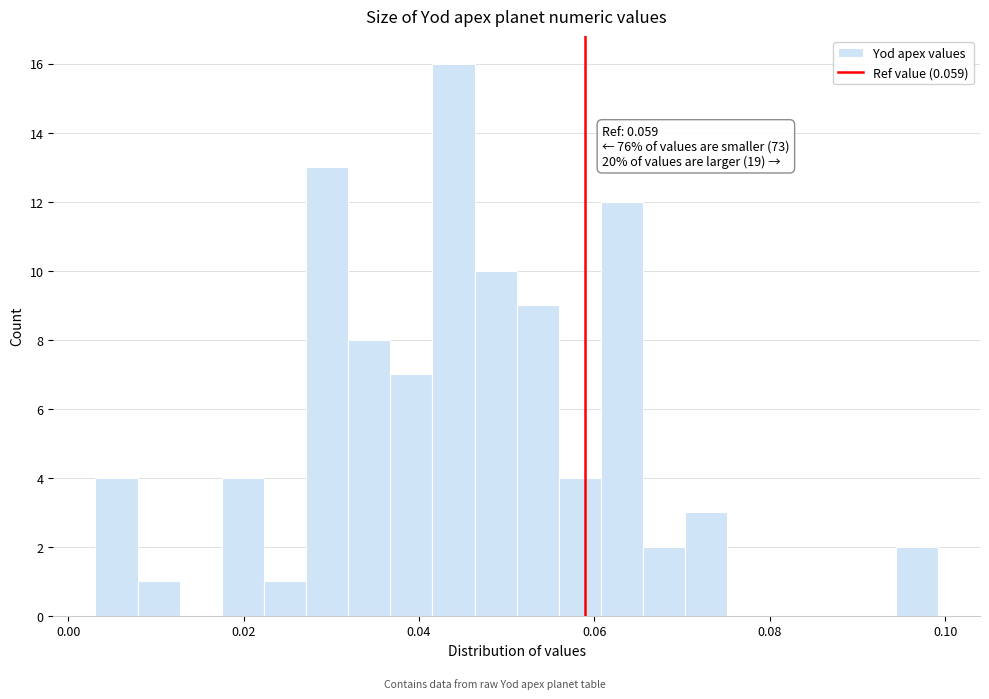

Read against the x-axis, roughly where is the centre of the tallest bar?

0.044